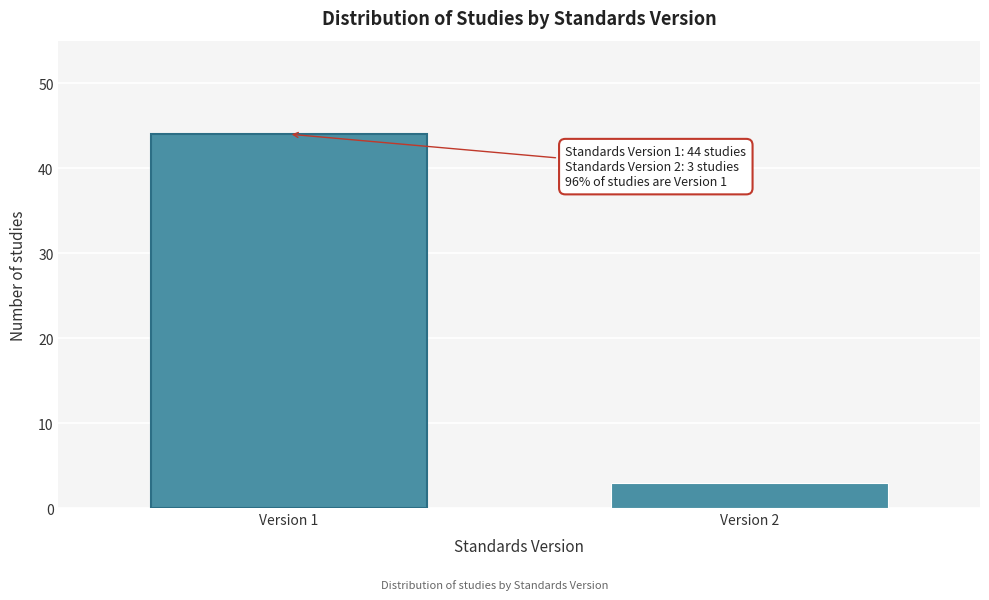

Reading left to right, transcribe all the data shown in this chart.

Version 1=44	Version 2=3